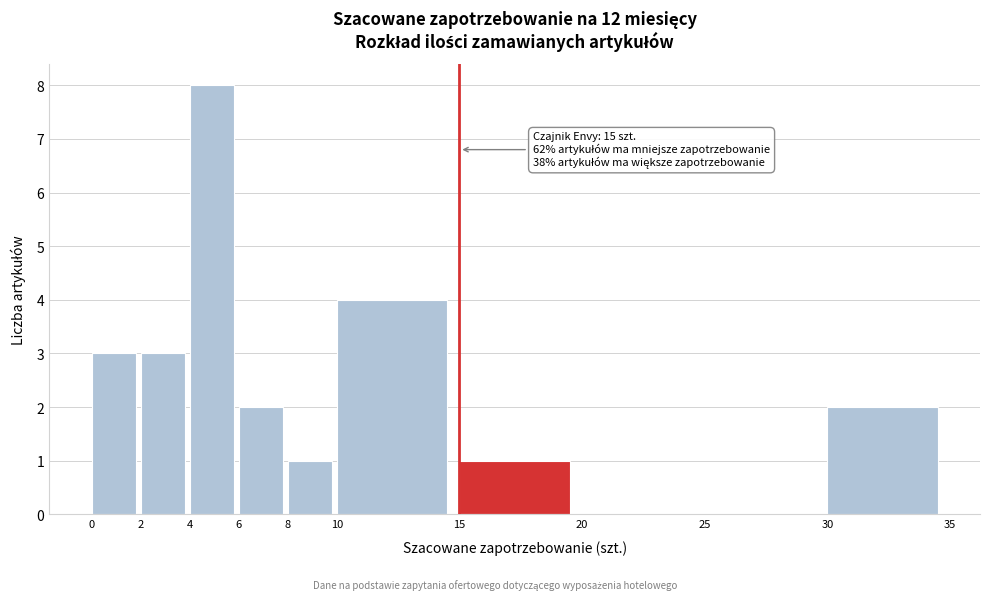

Over which range of the x-axis is the bar tallest?

4 to 6